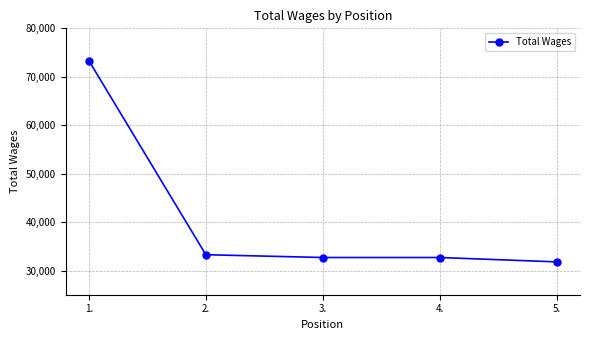

What is the ratio of the value at 5. to the value at 2.?

1.0